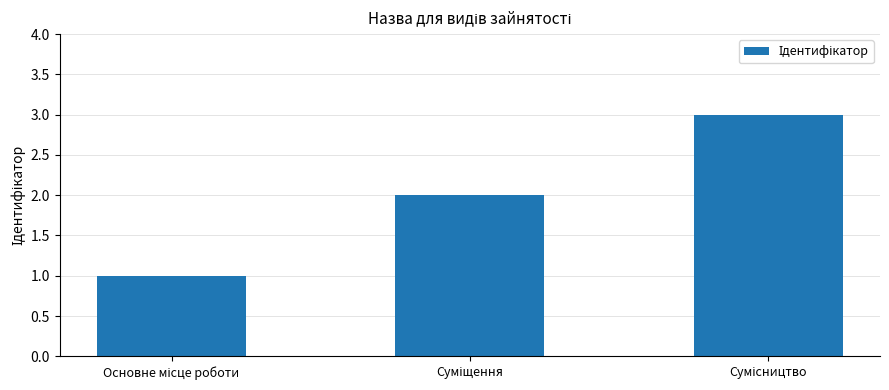

What is the maximum value shown in the chart?

3